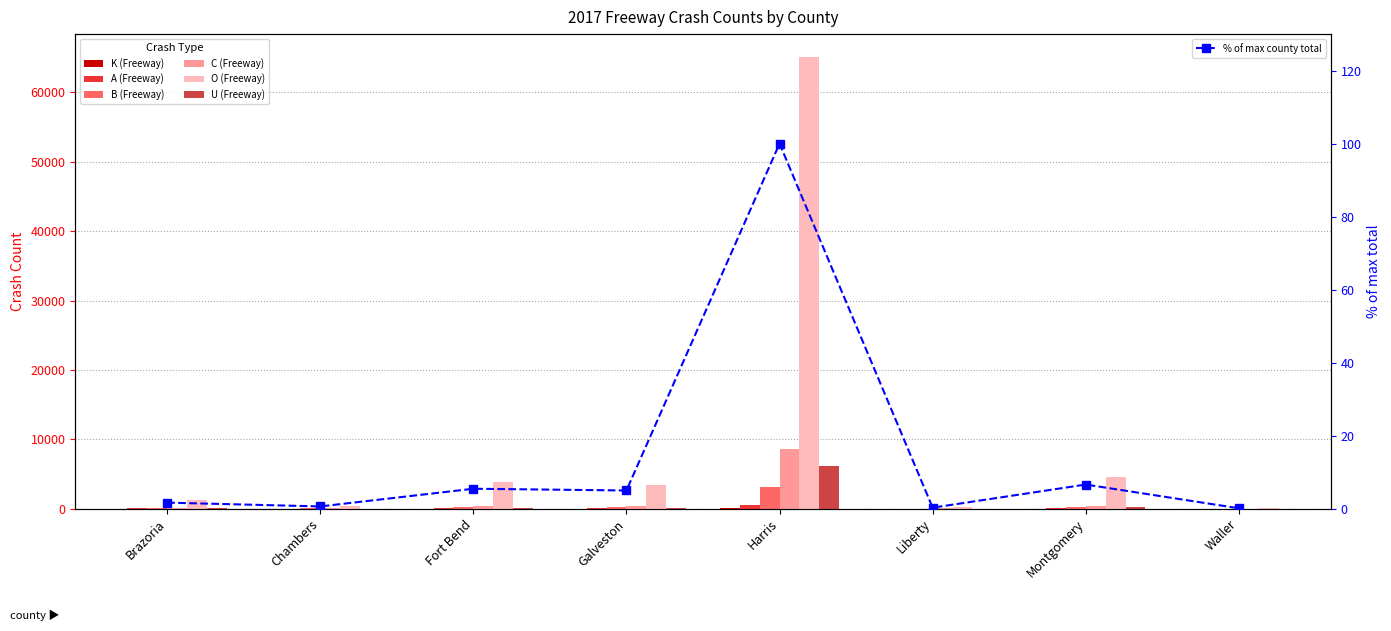

What position from the right is Chambers?

7